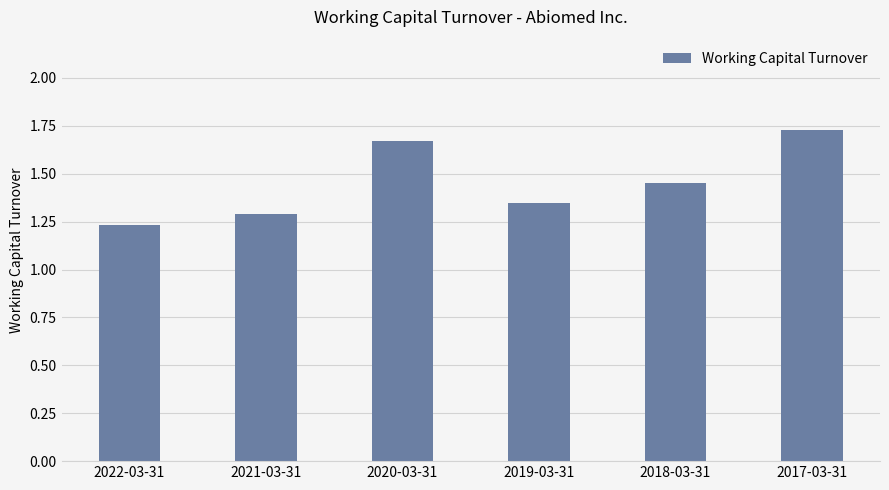

What is the difference between the maximum and second lowest values?

0.4